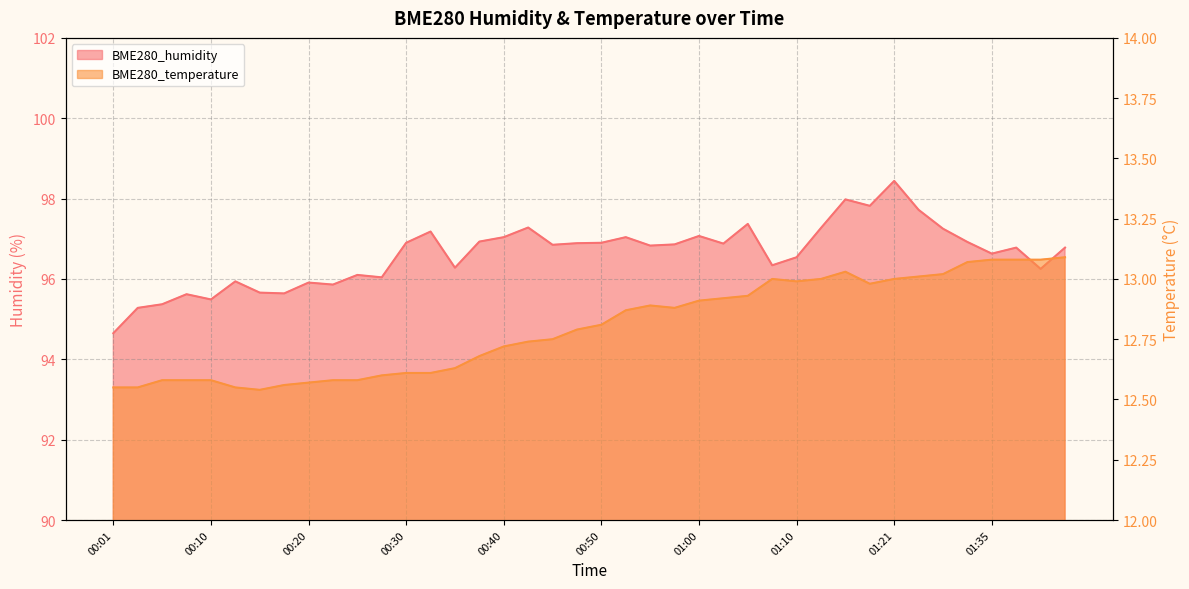

Is it true that BME280_temperature equals 12.9 at 01:00?

True